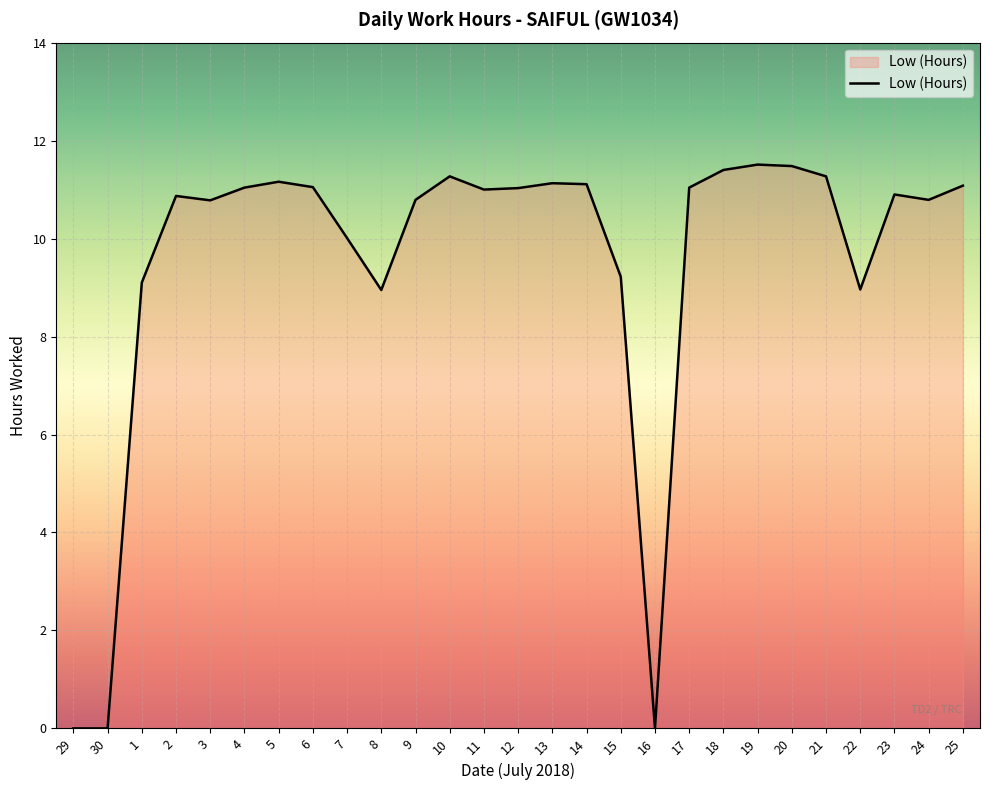

What is the maximum value shown in the chart?

11.5